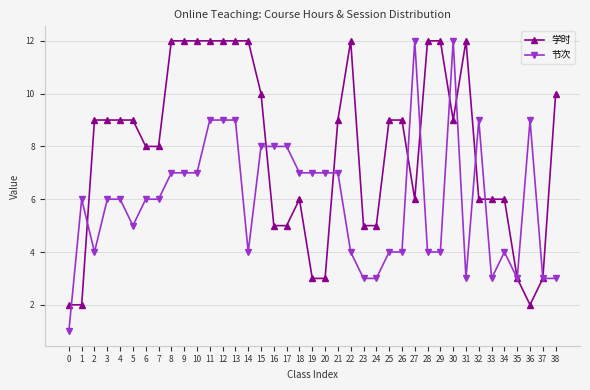

True or false: 学时 has more than 0 points higher than both neighbors.

True